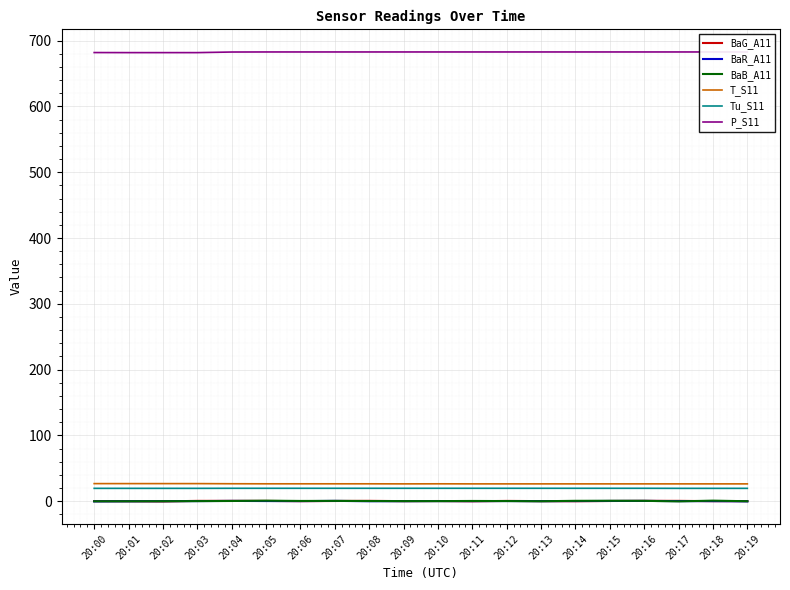

Which category has the lowest value in the BaB_A11 series?

20:17